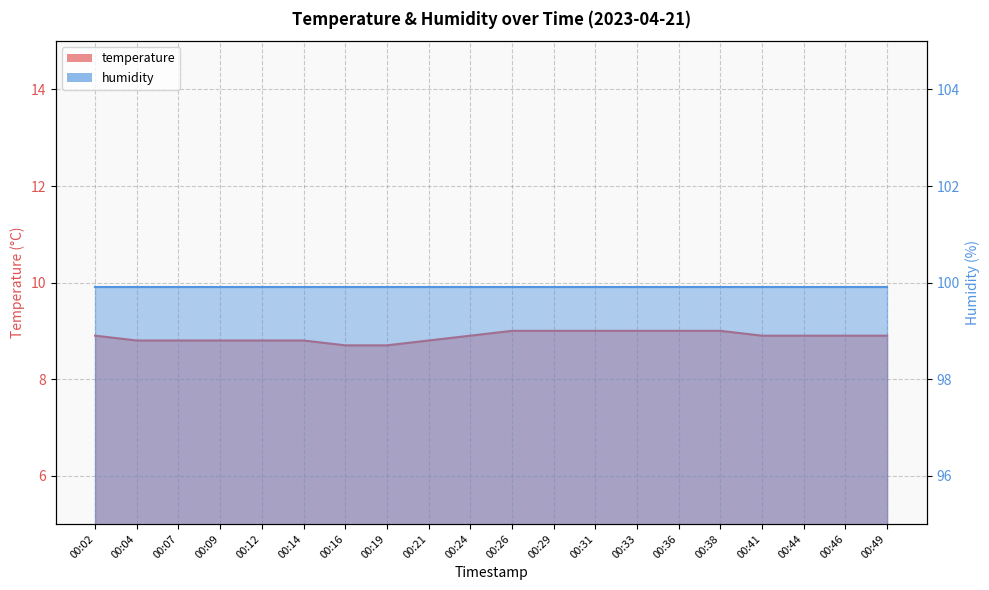

Reading right to left, list all the values displayed in this chart.

00:49=8.9	00:46=8.9	00:44=8.9	00:41=8.9	00:38=9.0	00:36=9.0	00:33=9.0	00:31=9.0	00:29=9.0	00:26=9.0	00:24=8.9	00:21=8.8	00:19=8.7	00:16=8.7	00:14=8.8	00:12=8.8	00:09=8.8	00:07=8.8	00:04=8.8	00:02=8.9